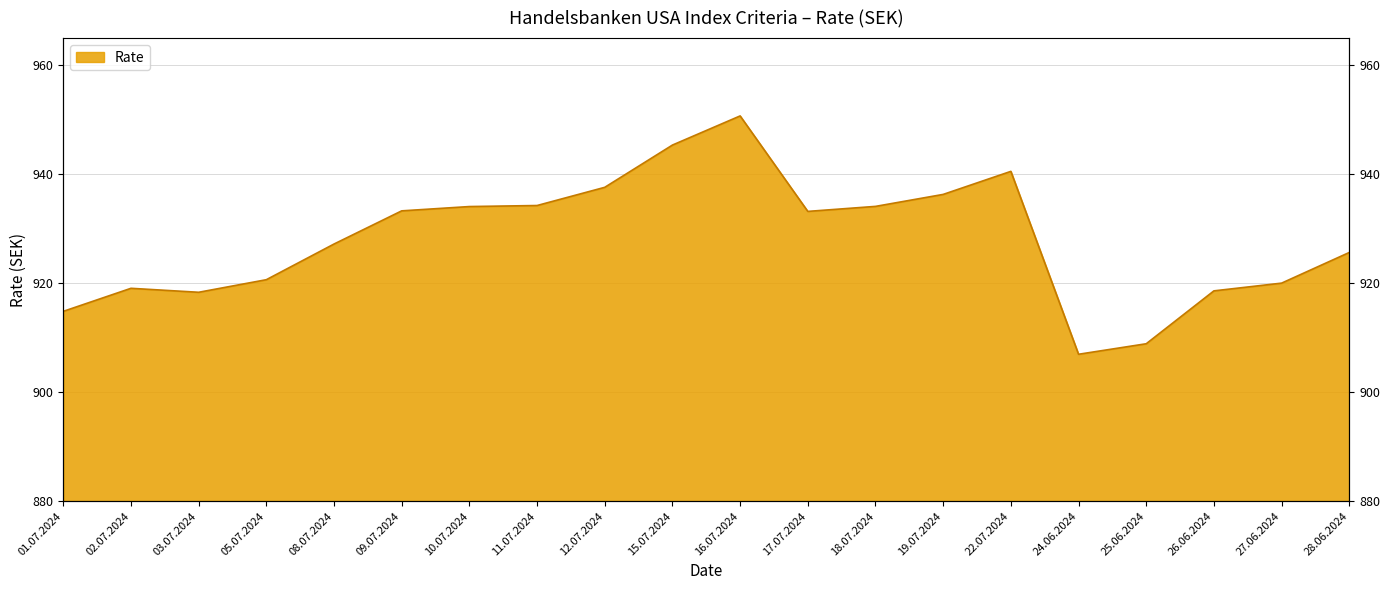

What is the difference between the values at 26.06.2024 and 18.07.2024?

15.5